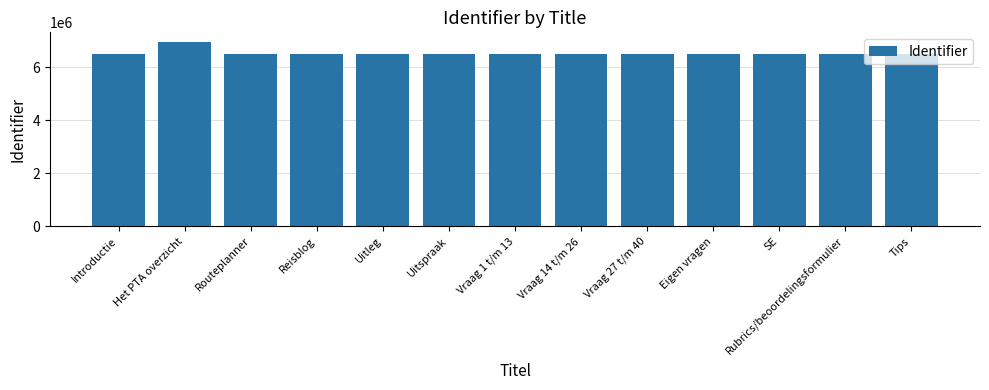

What is the ratio of the value at Reisblog to the value at Vraag 1 t/m 13?

1.0